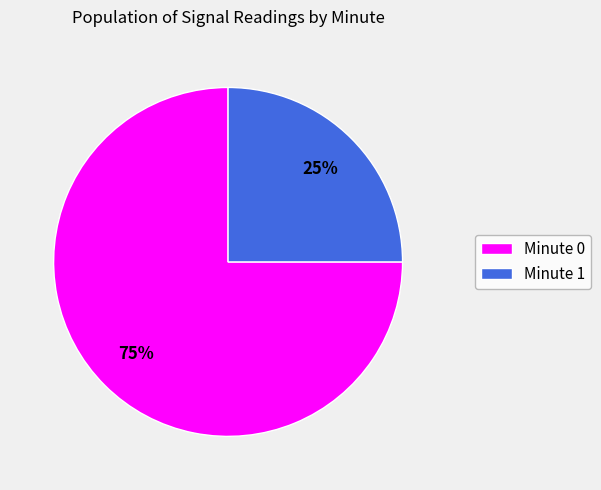

Is there any slice that represents more than half of the pie?

Yes